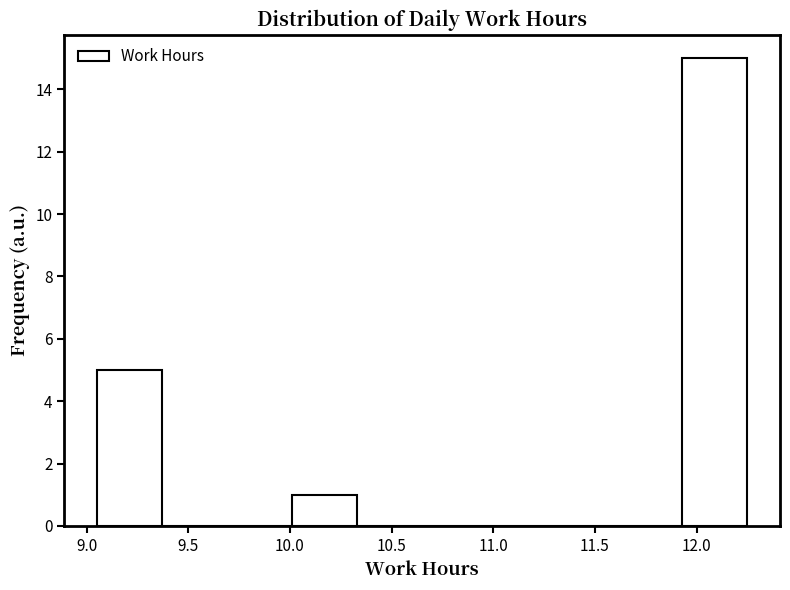

Reading left to right, transcribe this chart: for each bar, give the range it covers on the x-axis and its height. Neither the bar edges nor the heights are printed on the chart, so give them approximately, as read against the axes.

9.05 to 9.37: 5
9.37 to 9.69: 0
9.69 to 10.01: 0
10.01 to 10.33: 1
10.33 to 10.65: 0
10.65 to 10.97: 0
10.97 to 11.29: 0
11.29 to 11.61: 0
11.61 to 11.93: 0
11.93 to 12.25: 15